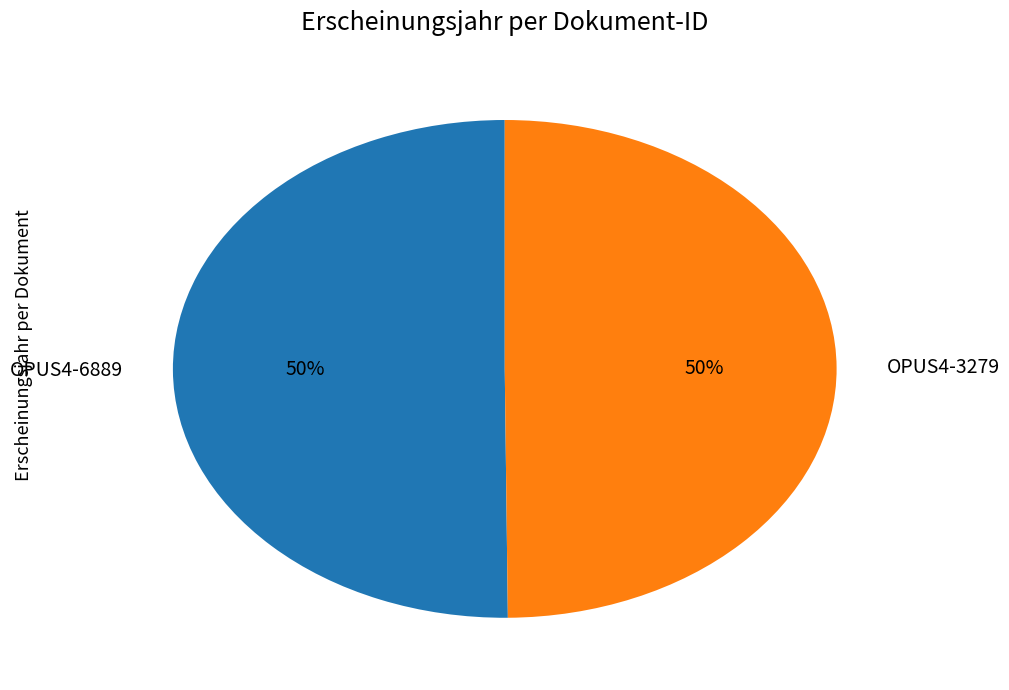

Is it true that OPUS4-3279 is 58% of the pie?

False